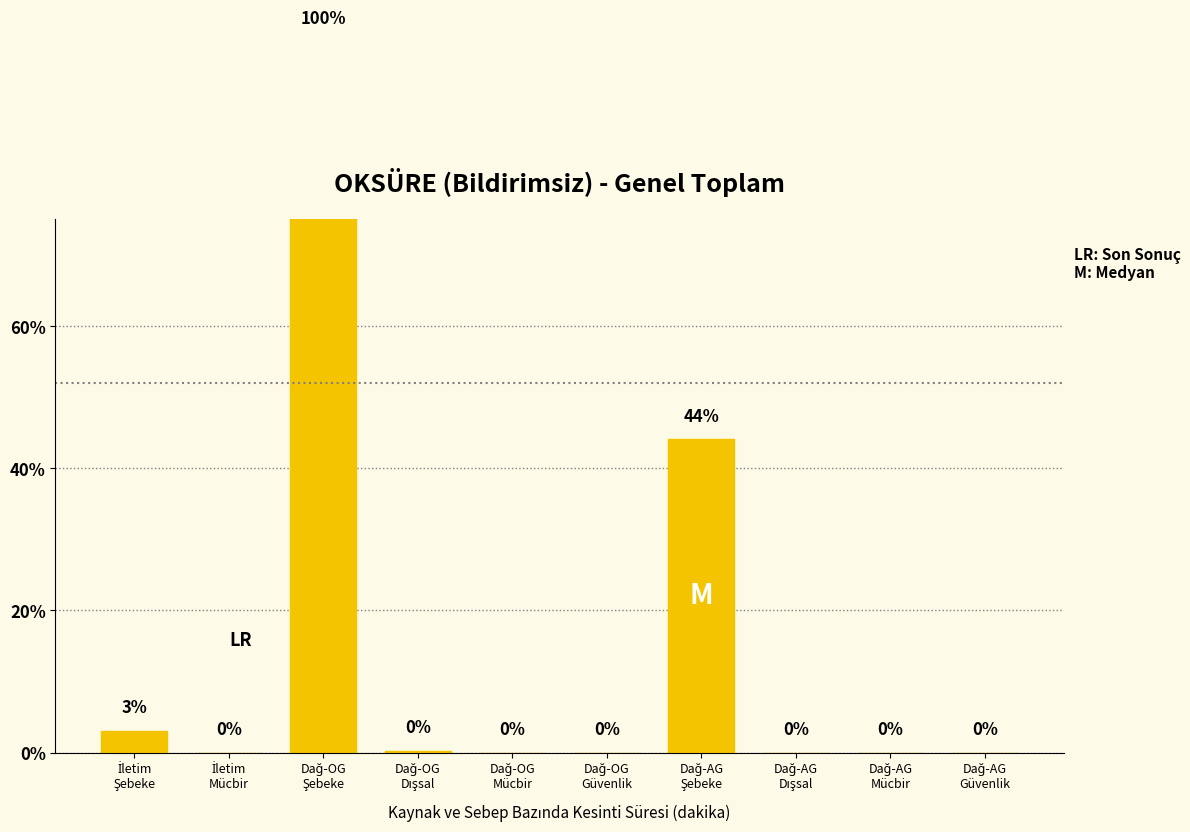

How many distinct data groups are displayed?

1